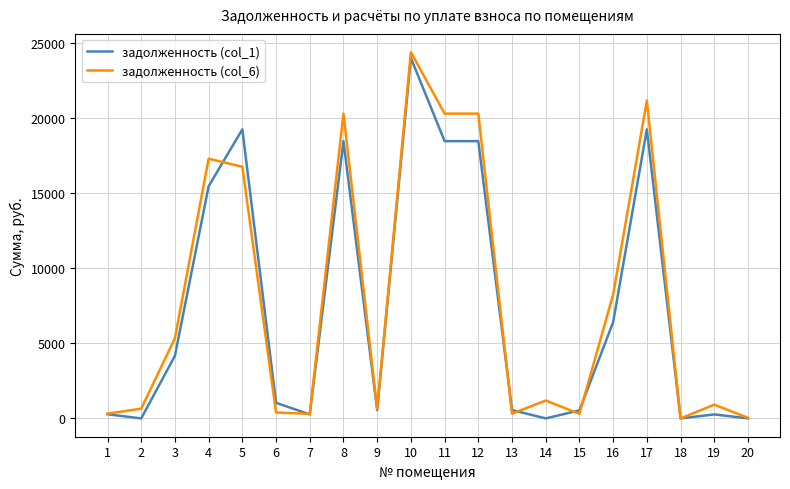

Which series has the largest range (max minus min)?

задолженность (col_6)